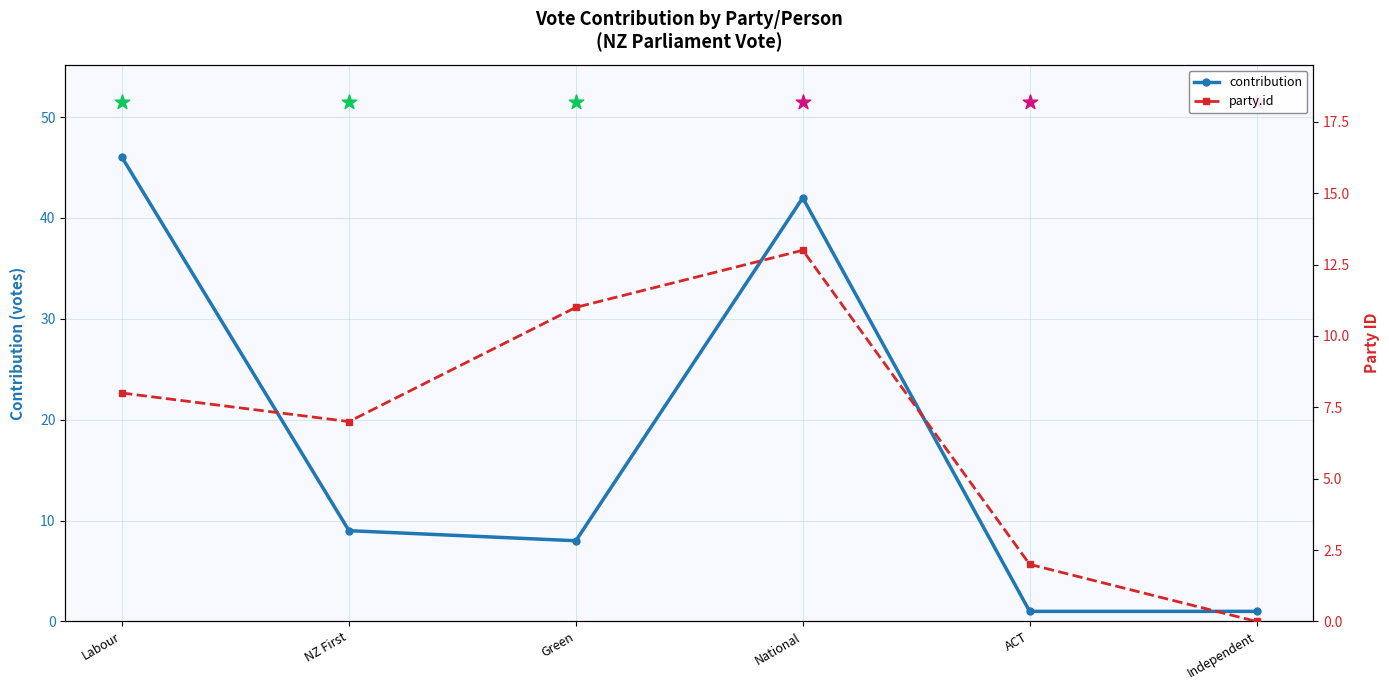

Which series has the largest total across all categories?

contribution